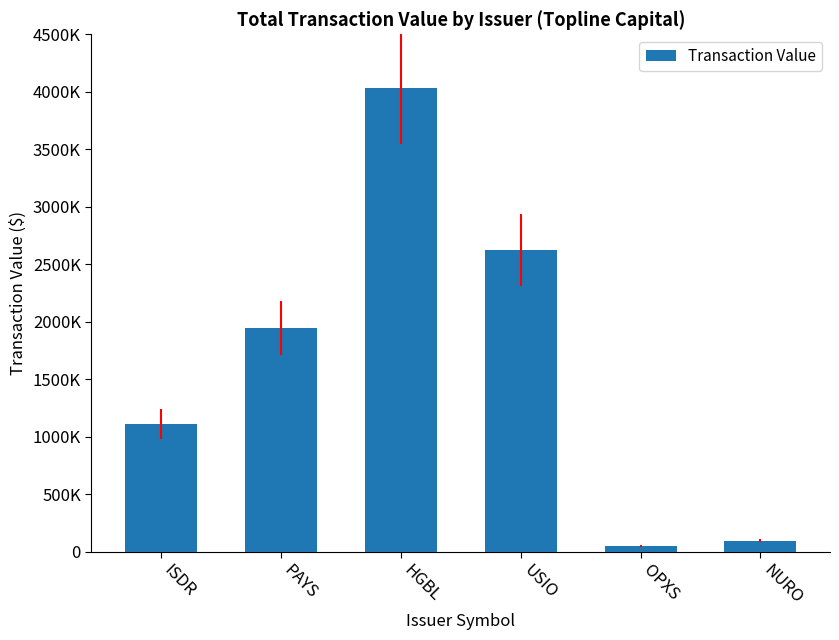

What is the label of the 3rd bar from the left?

HGBL